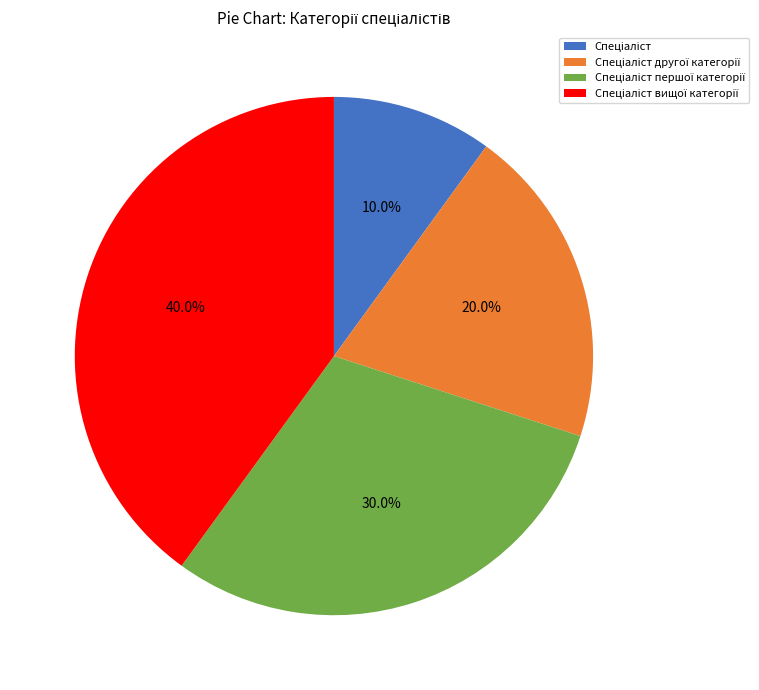

Does any single category account for the majority?

No